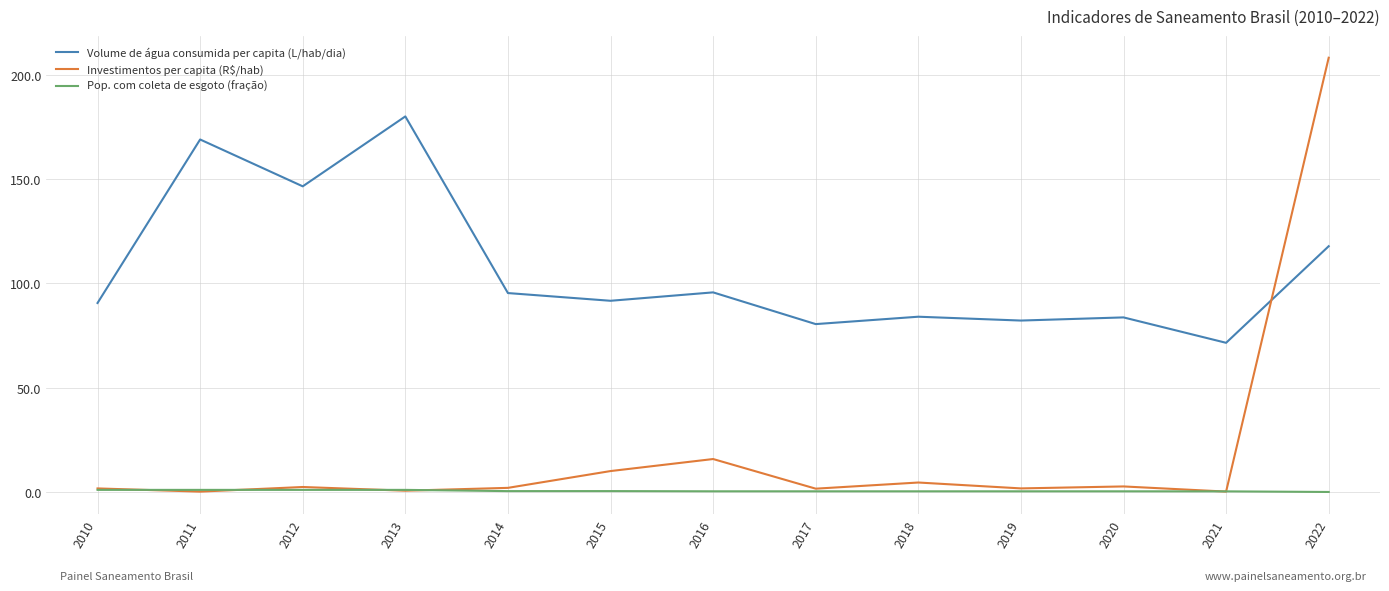

What is the difference between the second highest and second lowest values in the Volume de água consumida per capita (L/hab/dia) series?

88.5